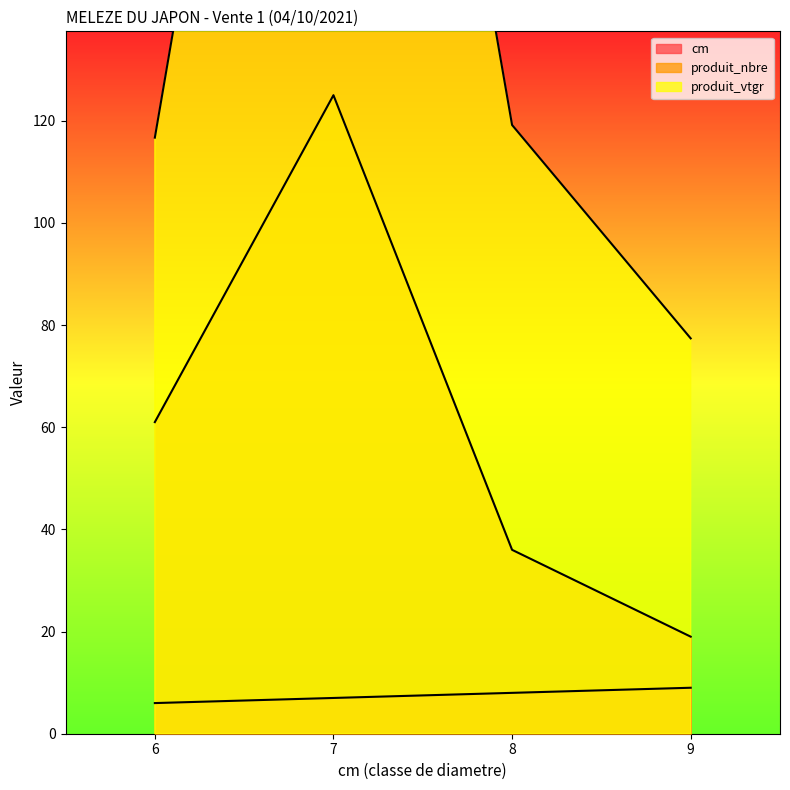

At which label is produit_nbre closest to 72?

6